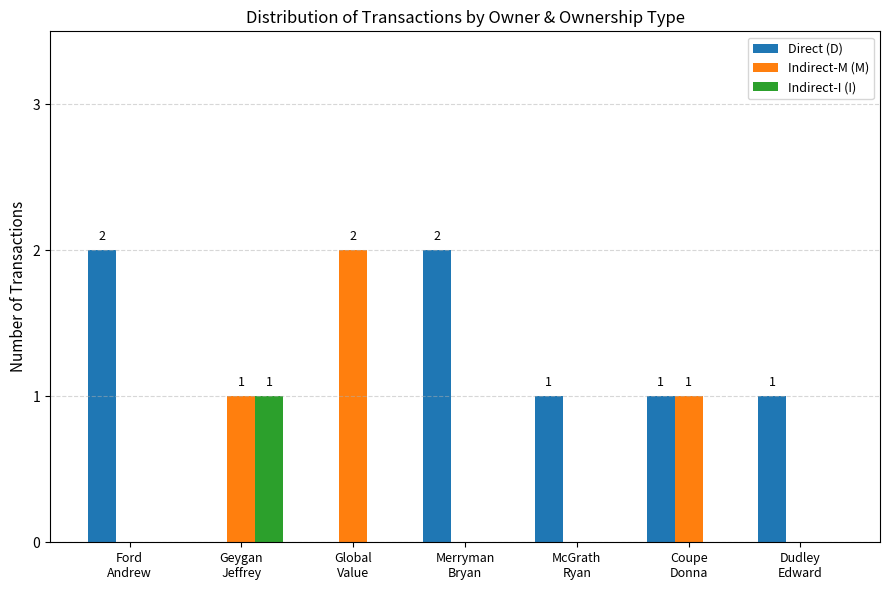

Which series has the largest total across all categories?

Direct (D)